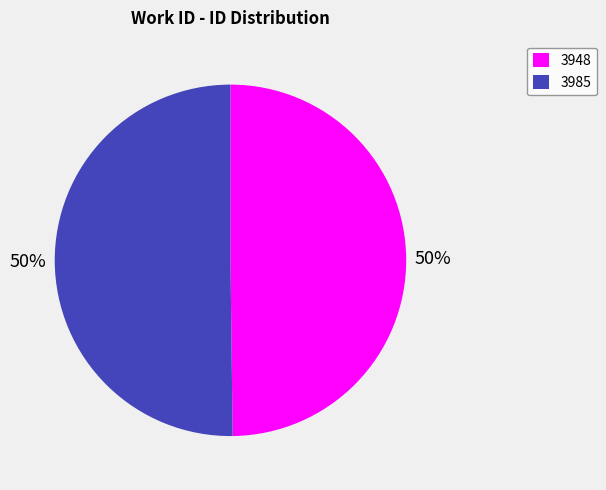

What percentage is the 3948 slice, to the nearest percent?

50%